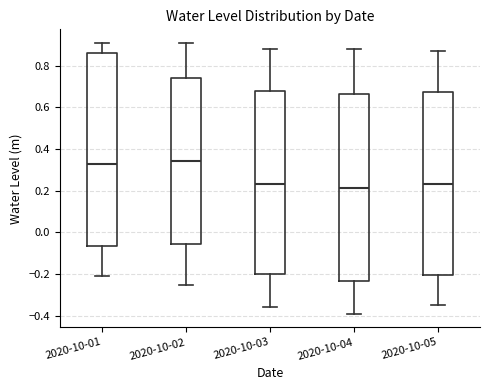

Where does the upper whisker of the box for 2020-10-02 end on the y-axis? The values are not printed on the chart, so give them approximately, as read against the axis.

0.92